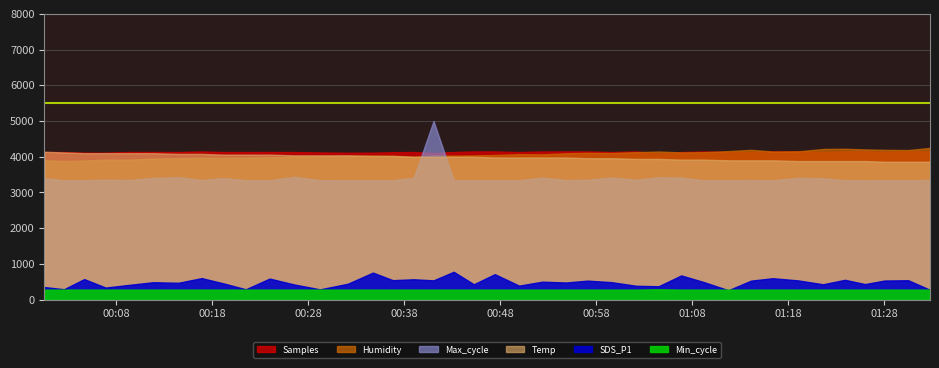

What position from the left is 2022/09/05 00:36:48?

16